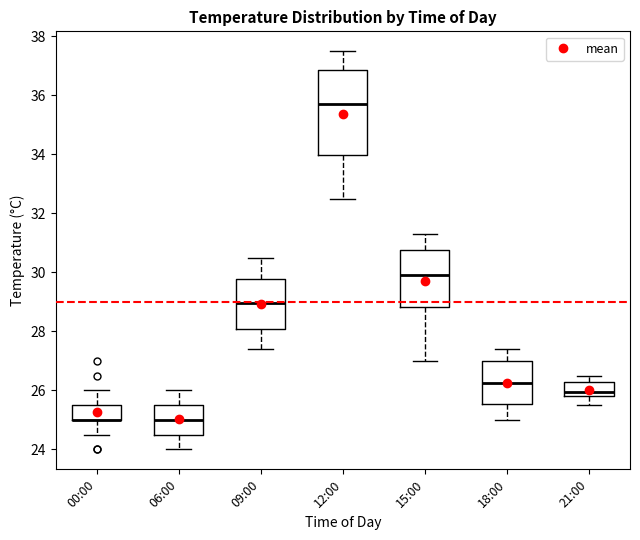

Reading left to right, transcribe this box plot: for each box, give where its median line is, the range the box spans, and where its two whiskers end, as read against the y-axis. The values are not printed on the chart, so give them approximately, as read against the axis.

00:00: median 25.0 (drawn on the box's lower edge), box 25.0 to 25.6, whiskers 24.6 to 26.0
06:00: median 25.0, box 24.6 to 25.6, whiskers 24.0 to 26.0
09:00: median 29.0, box 28.0 to 29.8, whiskers 27.4 to 30.6
12:00: median 35.8, box 34.0 to 36.8, whiskers 32.6 to 37.6
15:00: median 30.0, box 28.8 to 30.8, whiskers 27.0 to 31.4
18:00: median 26.2, box 25.6 to 27.0, whiskers 25.0 to 27.4
21:00: median 26.0, box 25.8 to 26.2, whiskers 25.6 to 26.6